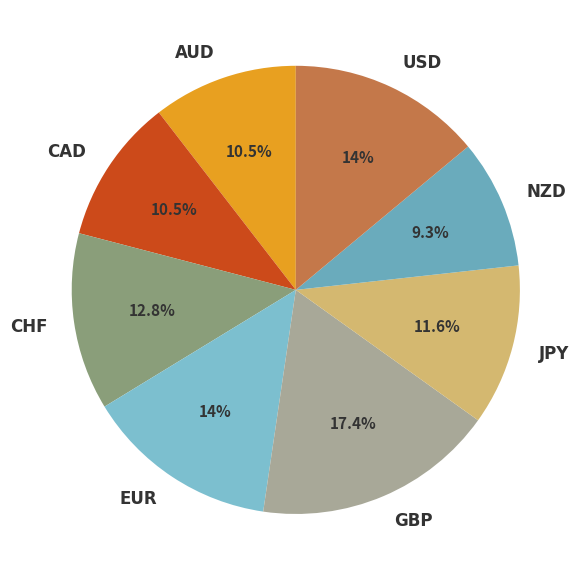

What portion of the pie excludes CAD?

89.5%